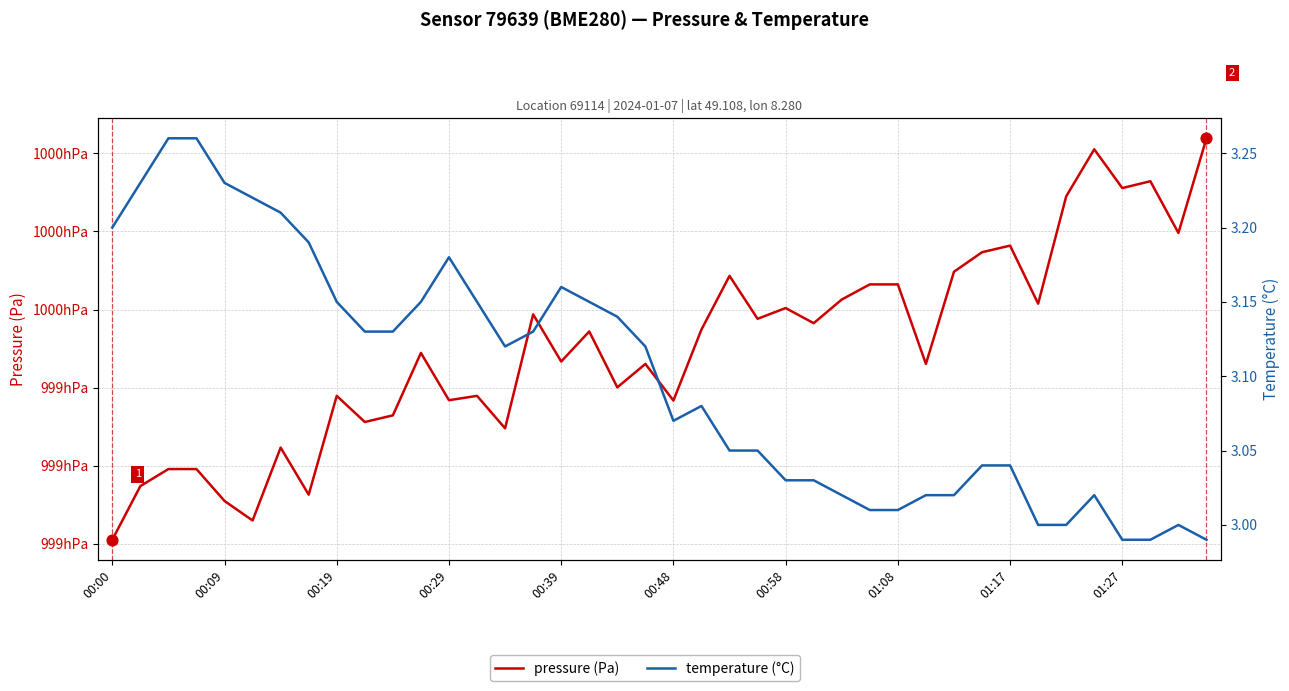

Which series has the largest total across all categories?

pressure (Pa)